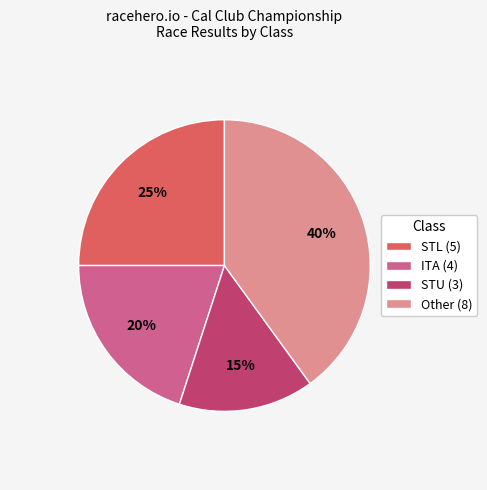

Combined, do STL (5) and Other (8) account for over 50%?

Yes